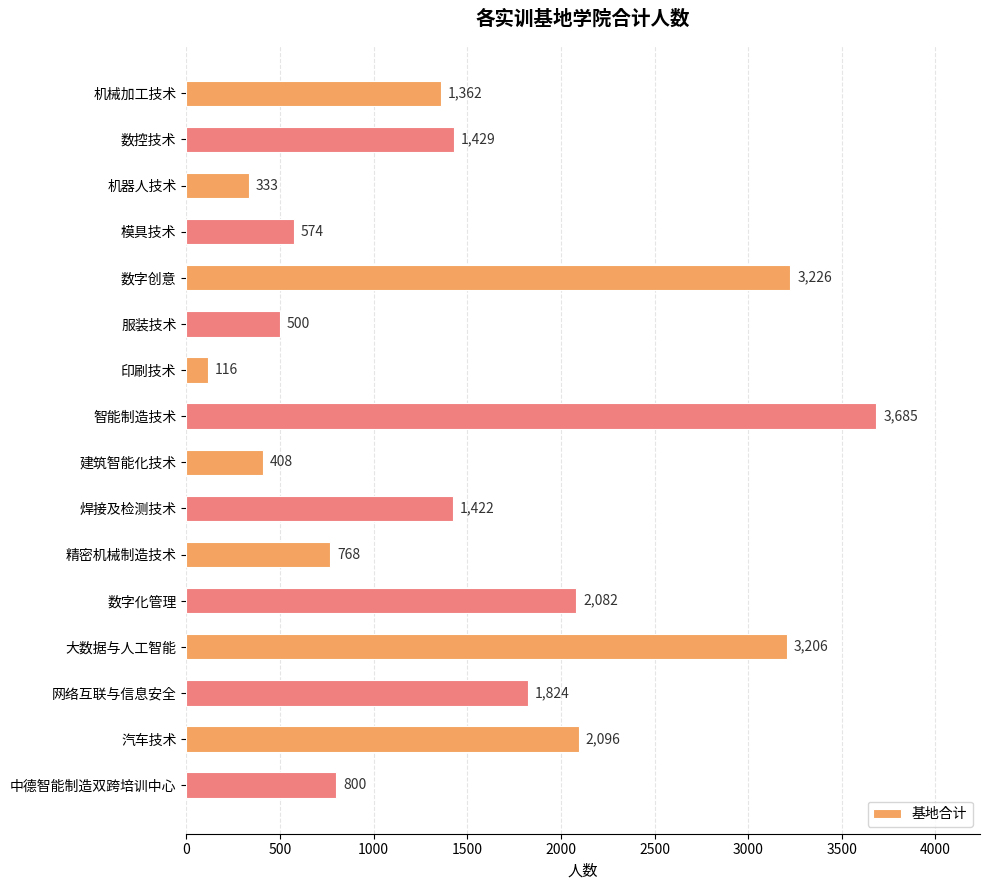

What is the change in value from 机械加工技术 to 焊接及检测技术?

+60